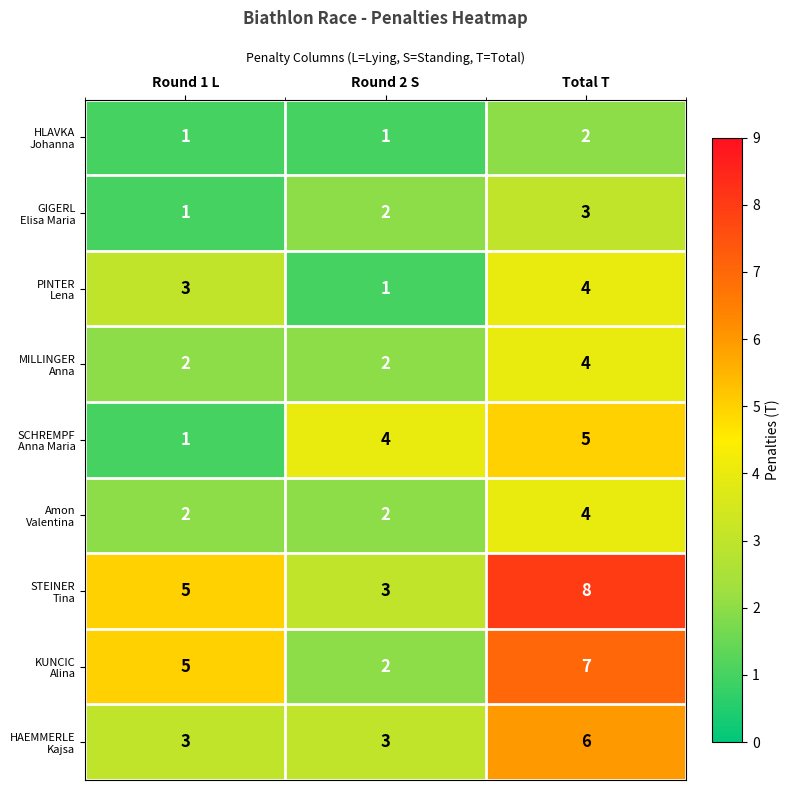

Count the number of data series in this chart.

9